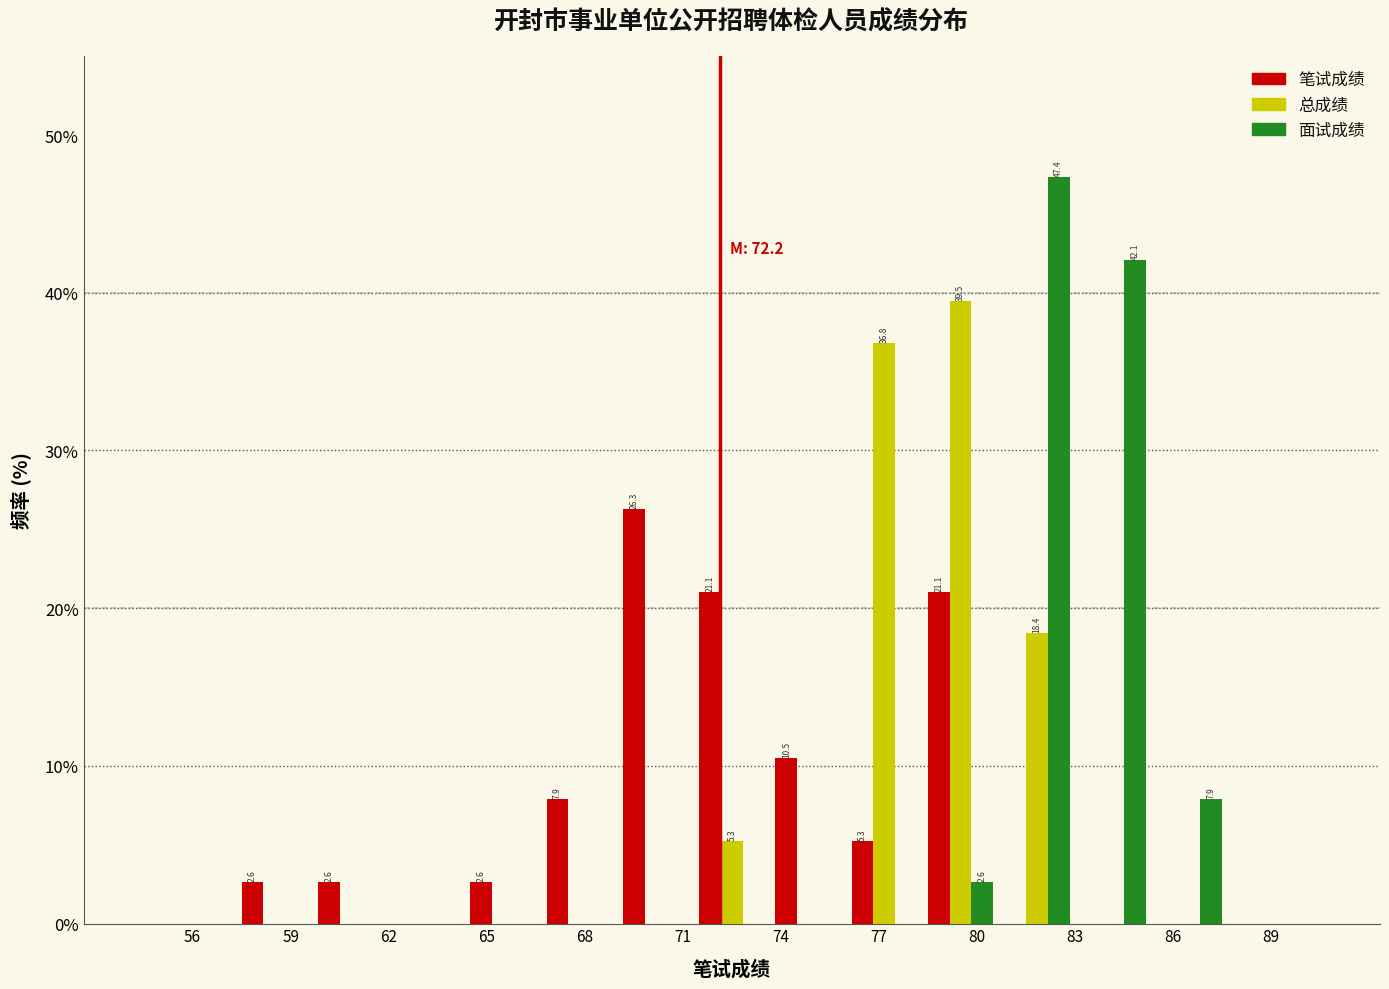

In the 面试成绩 series, which range on the x-axis has the tallest bar?

80.5 to 83.0